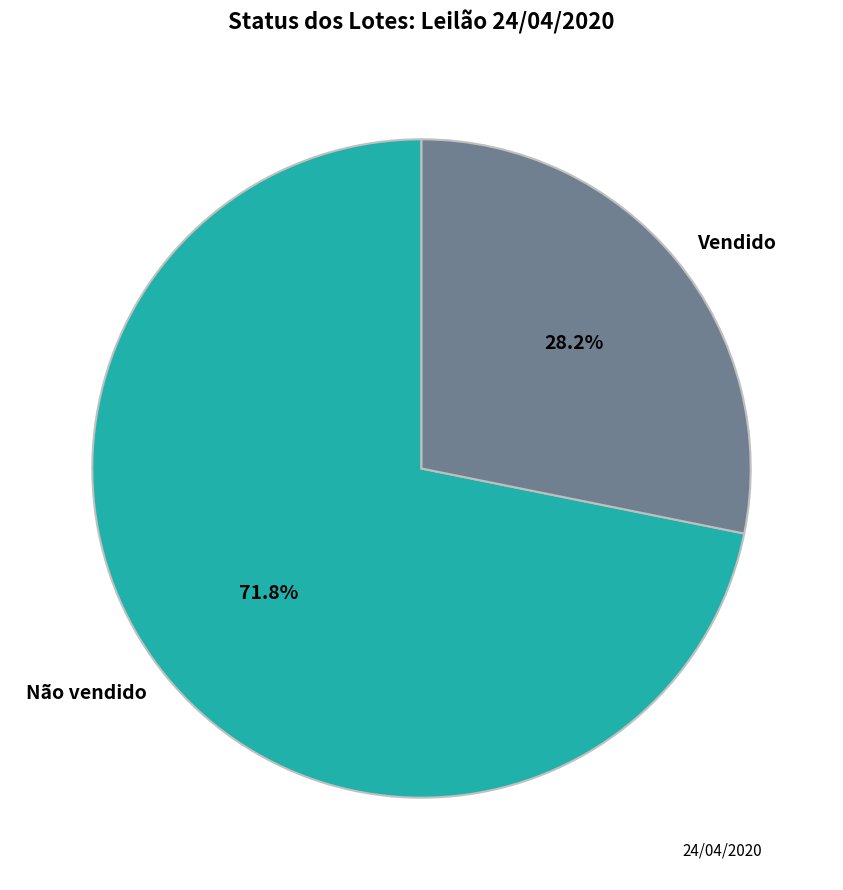

What is the ratio of the value at Vendido to the value at Não vendido?

0.4